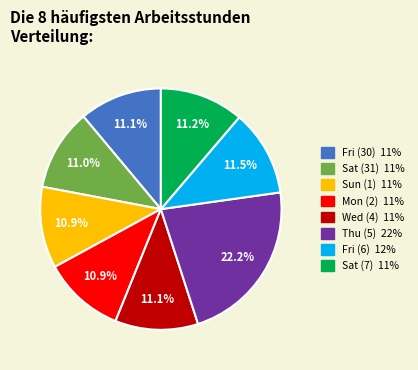

Is there a majority slice in this chart?

No